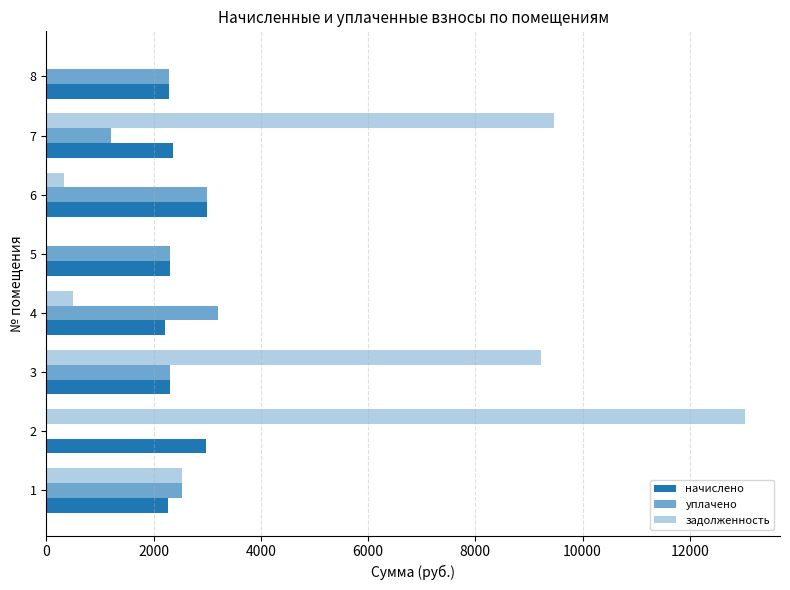

Reading left to right, extract all data points from this chart.

начислено: 2270.5	2986.0	2313.4	2213.3	2303.9	3000.3	2365.9	2284.8
уплачено: 2522.8	0.0	2311.8	3197.0	2303.9	2999.7	1200.0	2284.8
задолженность: 2522.8	13030.8	9216.7	491.8	0.8	333.4	9476.0	0.0